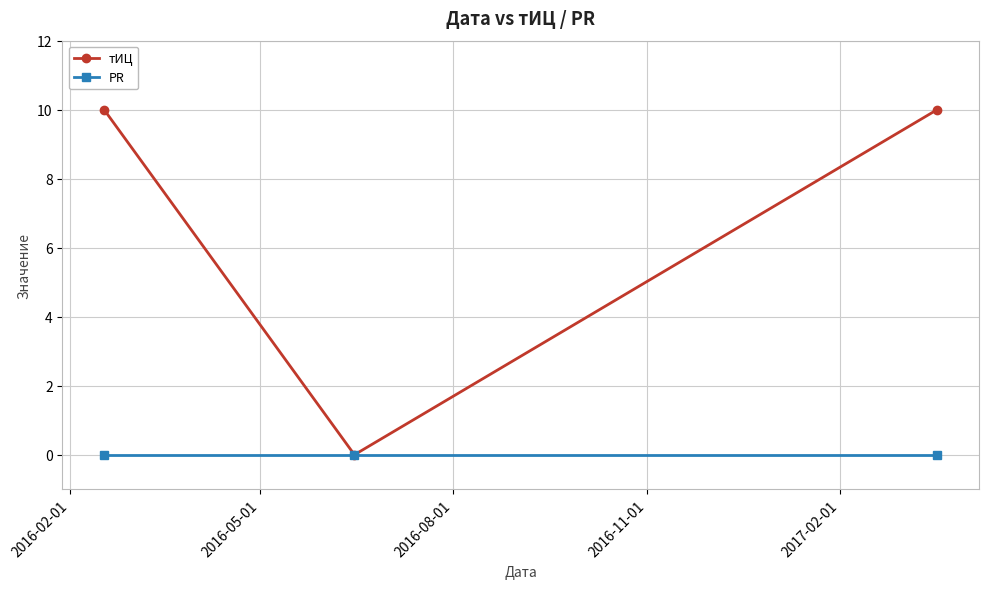

Which series has the widest spread of values?

тИЦ